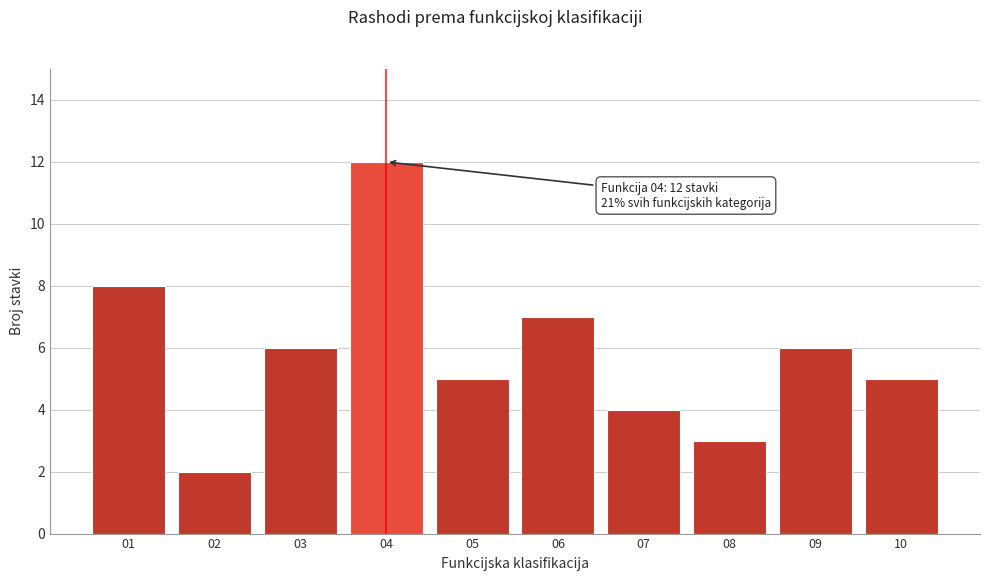

Reading left to right, extract all data points from this chart.

01=8	02=2	03=6	04=12	05=5	06=7	07=4	08=3	09=6	10=5